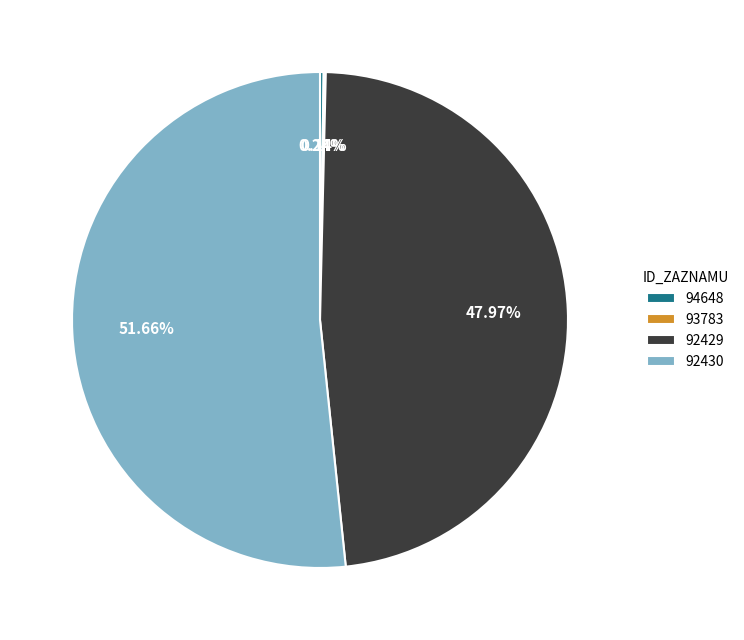

Does any single category account for the majority?

Yes